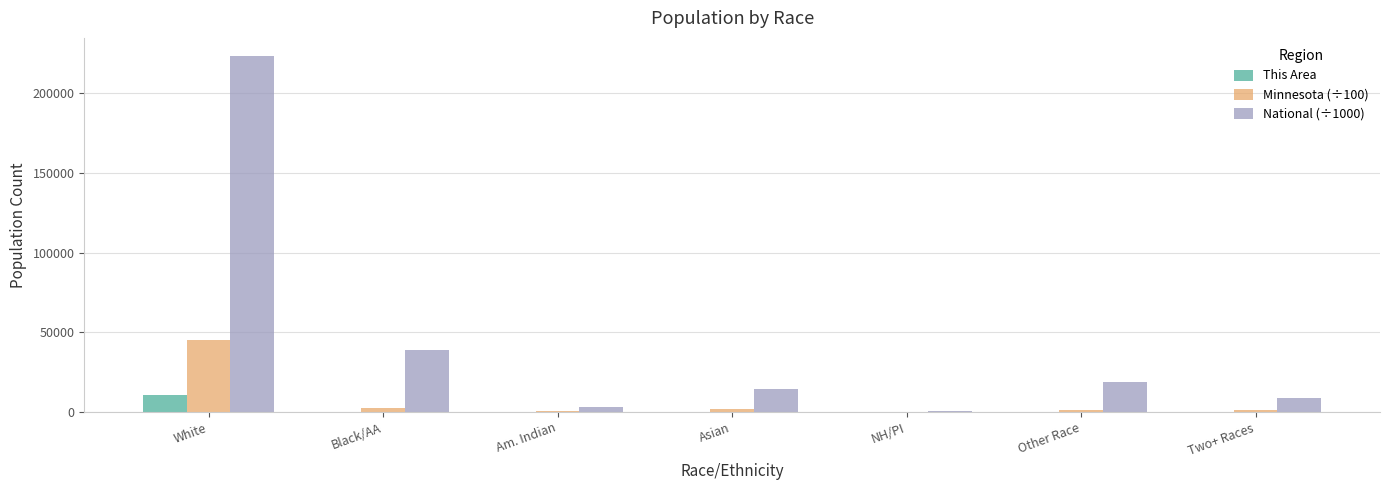

The This Area series shows 10773.0 at White. True or false?

True